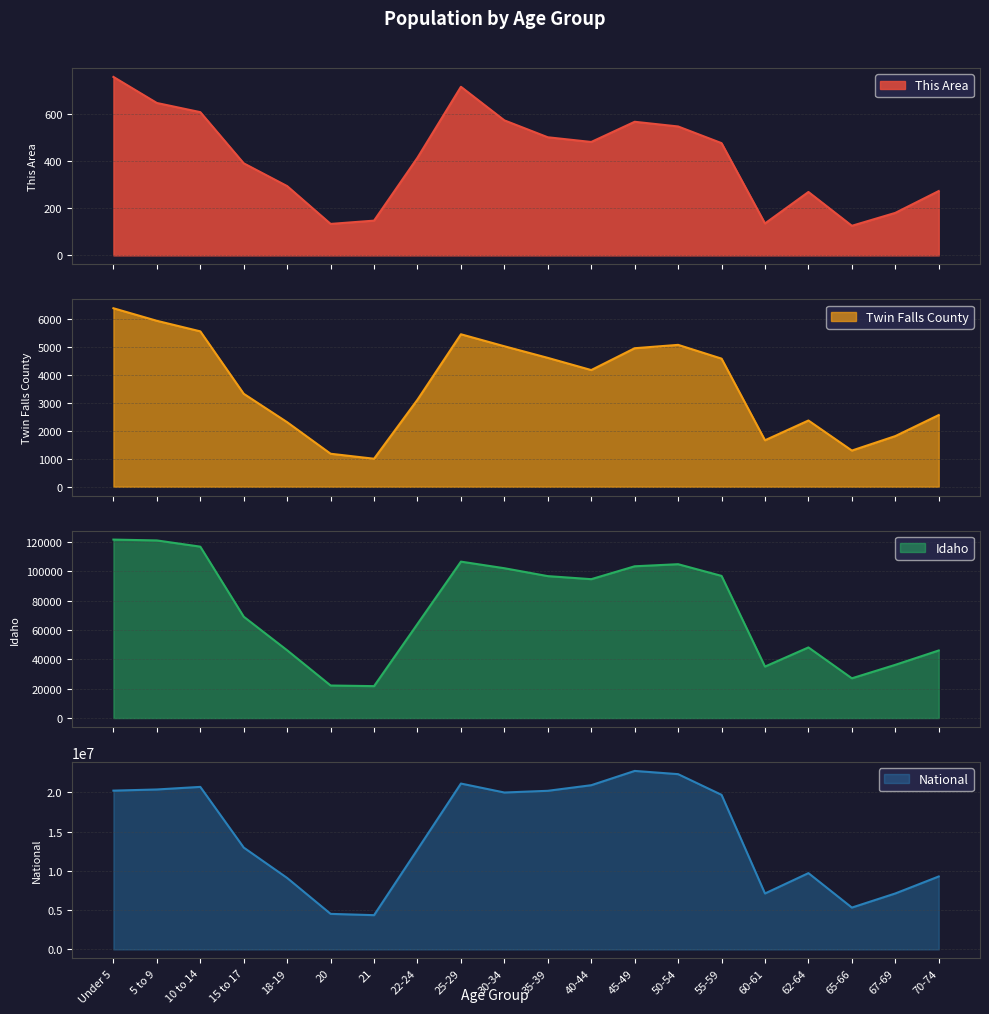

Which series has the largest range (max minus min)?

National